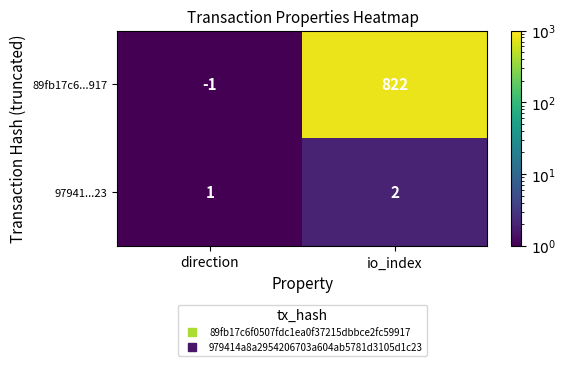

At which category is the sum across all series the highest?

io_index